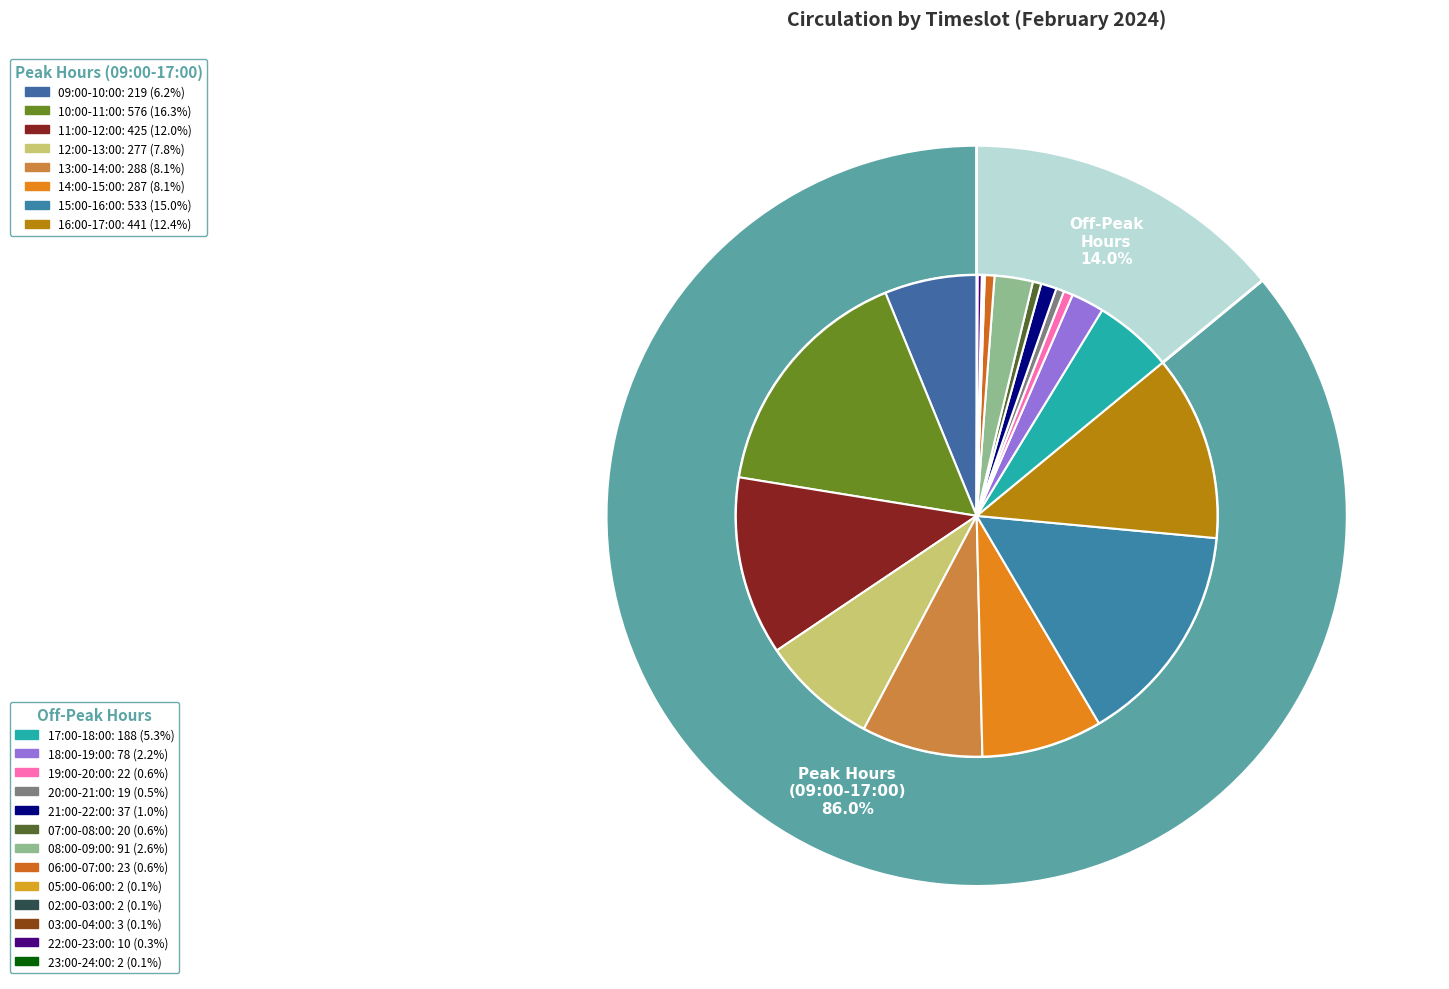

Is 06:00-07:00 the majority of the pie?

No